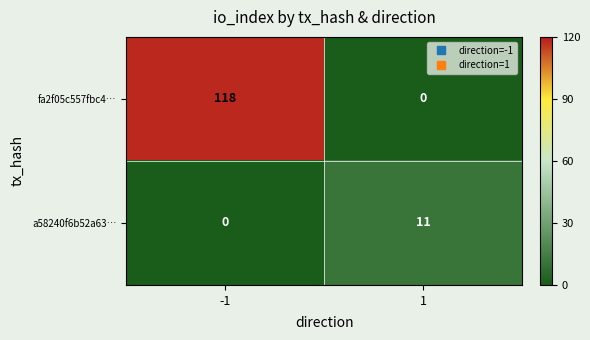

What is the total value across all series at 1?

11